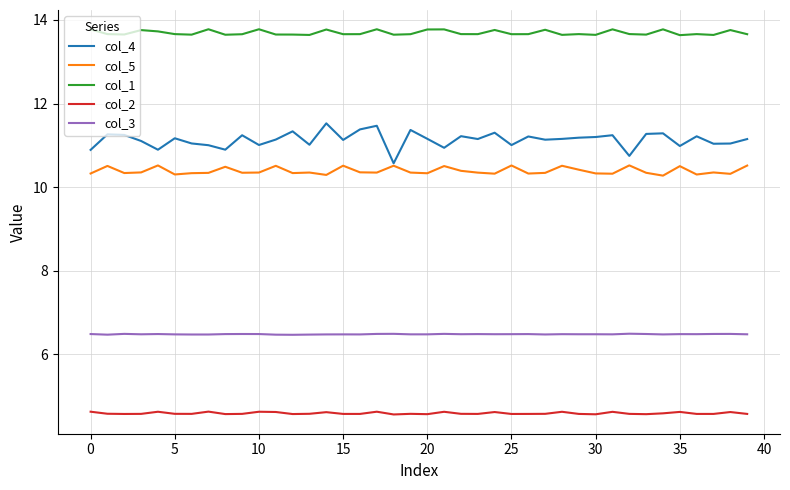

List the series in order of their peak value, highest first.

col_1, col_4, col_5, col_3, col_2